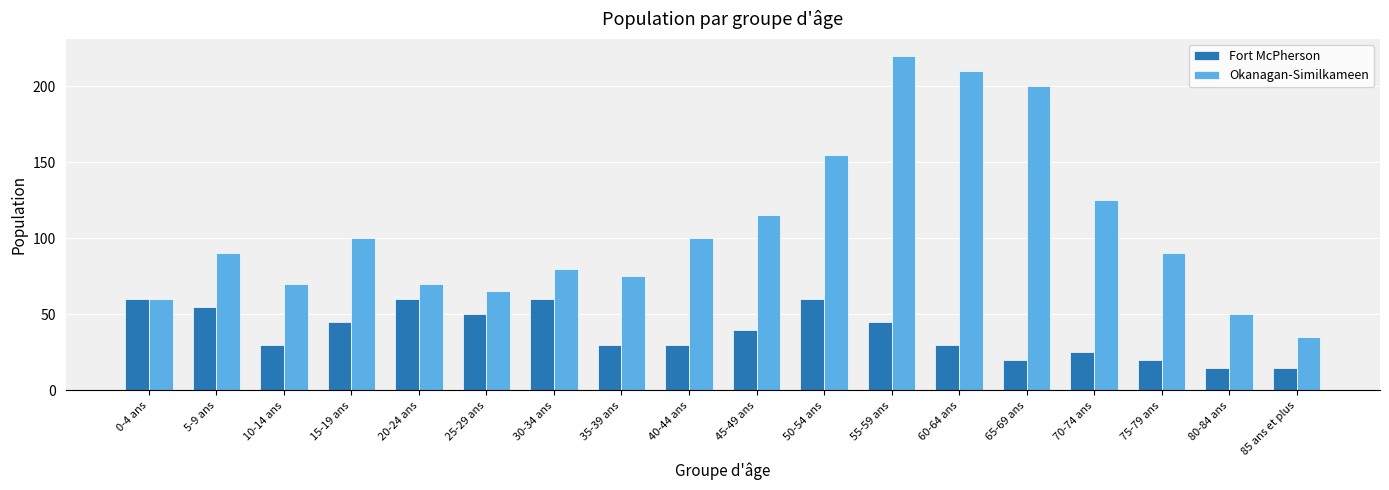

Reading right to left, list all the values displayed in this chart.

Fort McPherson: 15	15	20	25	20	30	45	60	40	30	30	60	50	60	45	30	55	60
Okanagan-Similkameen: 35	50	90	125	200	210	220	155	115	100	75	80	65	70	100	70	90	60